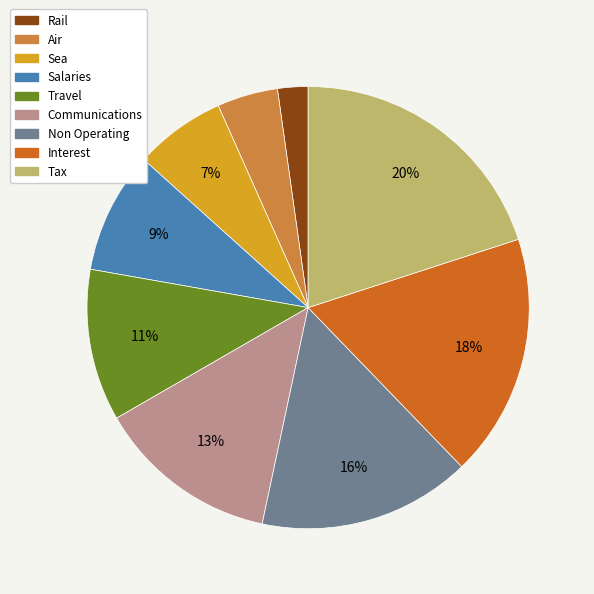

To the nearest percent, what portion does Tax represent?

20%